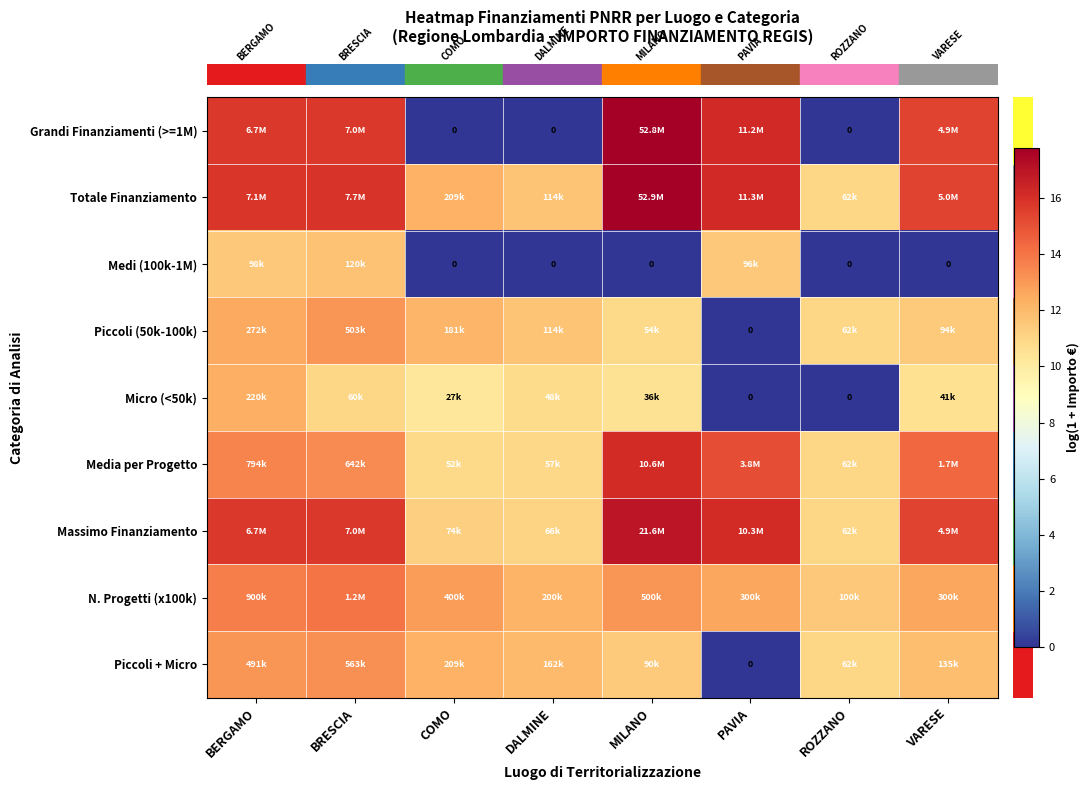

What is the sum of all row_6 values?

113.3